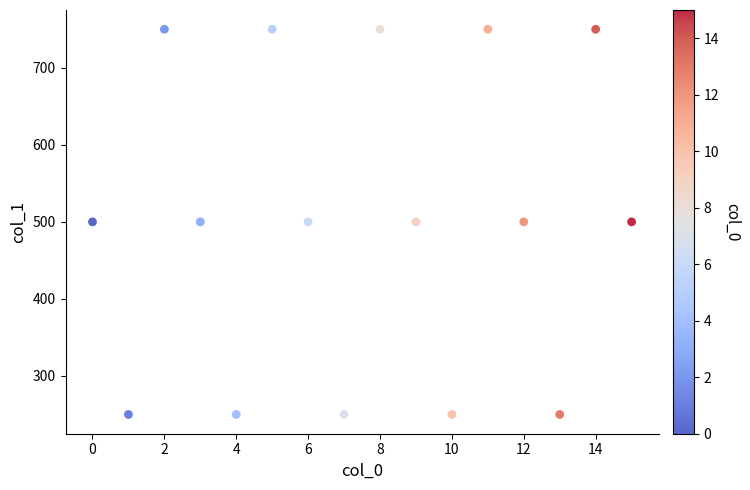

What is the range of Y values (max minus min)?

500